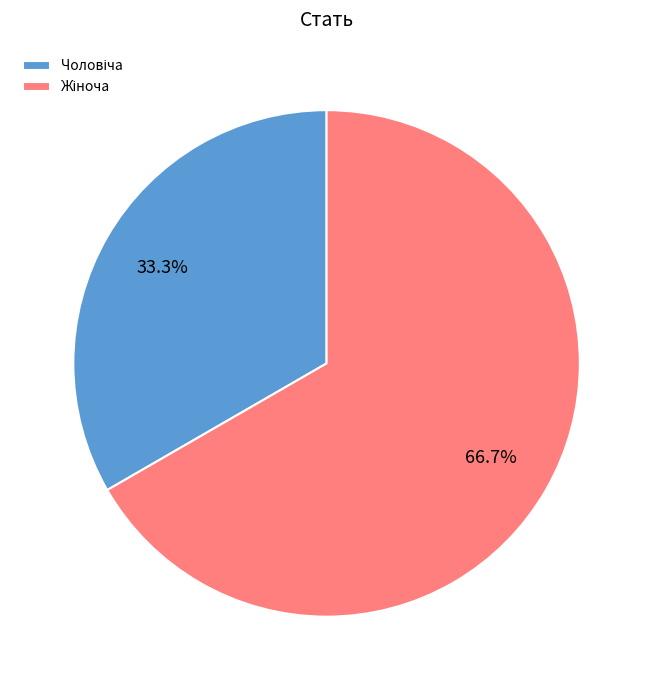

Is there a majority slice in this chart?

Yes